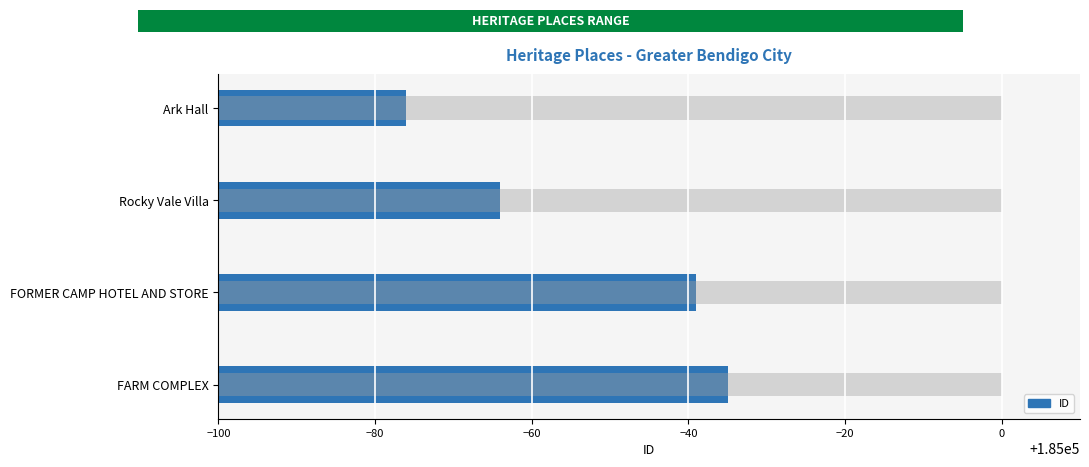

Where does the data first go above 184961?

FARM COMPLEX